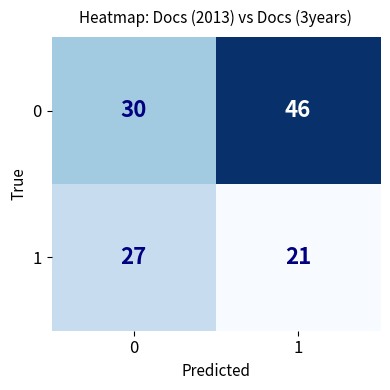

What is the maximum value for 1?

27